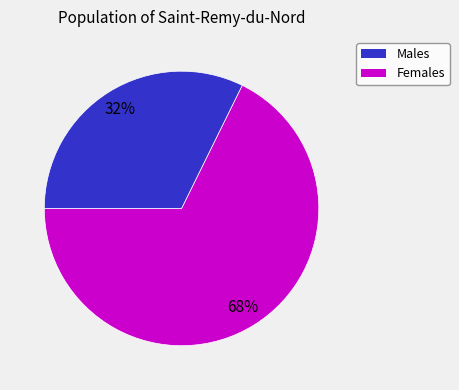

Is there a majority slice in this chart?

Yes